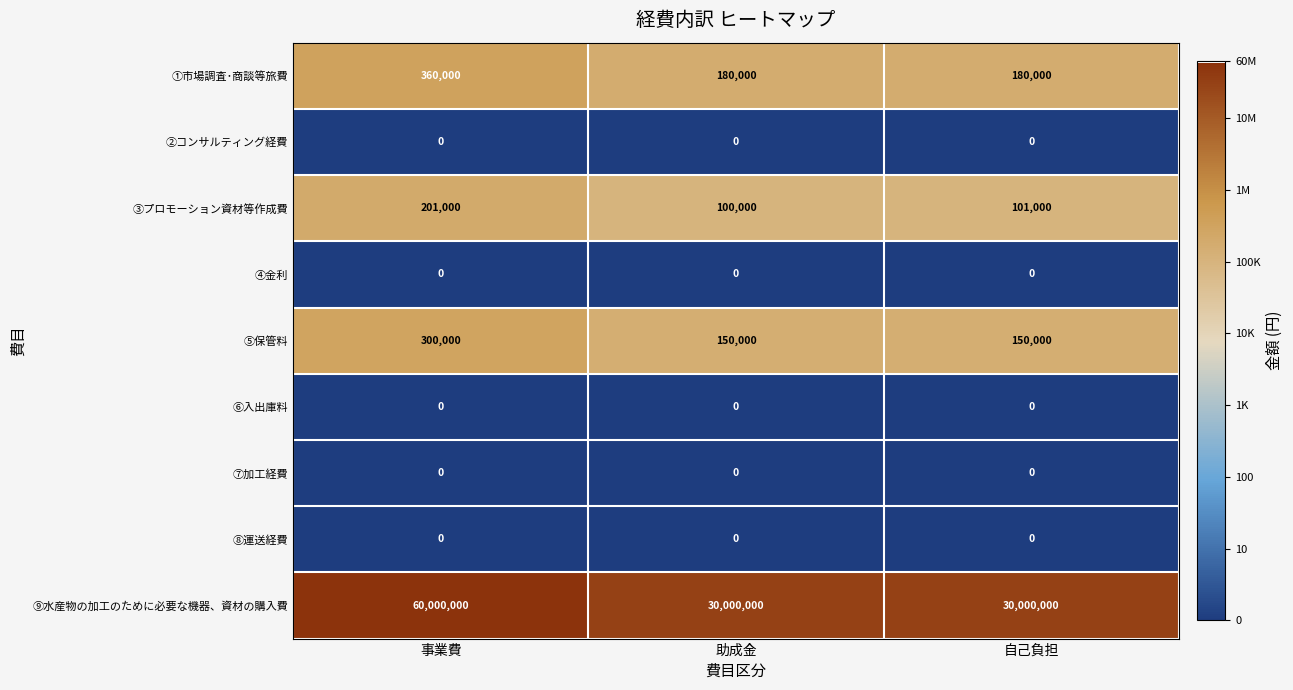

Which series has the largest range (max minus min)?

⑨水産物の加工のために必要な機器、資材の購入費